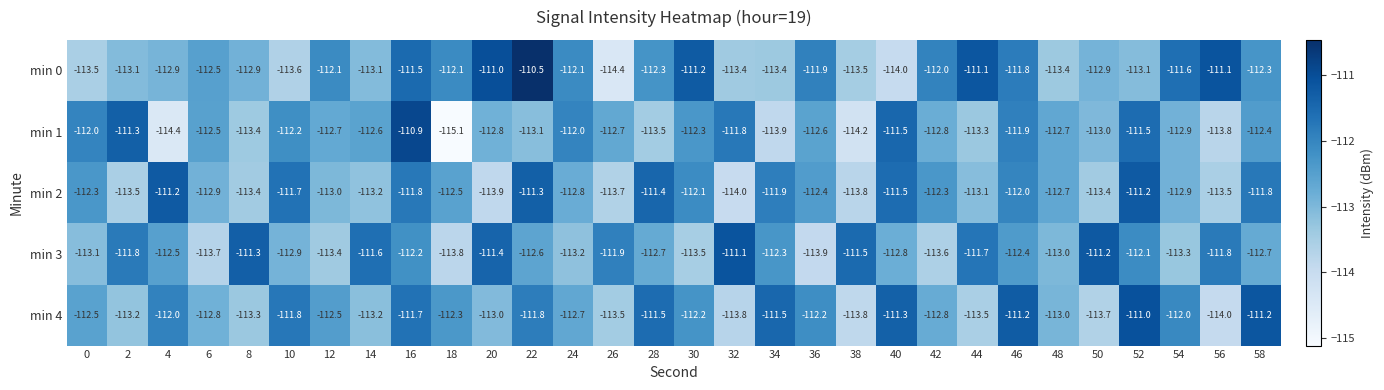

At which category does the chart reach its minimum across all series?

18